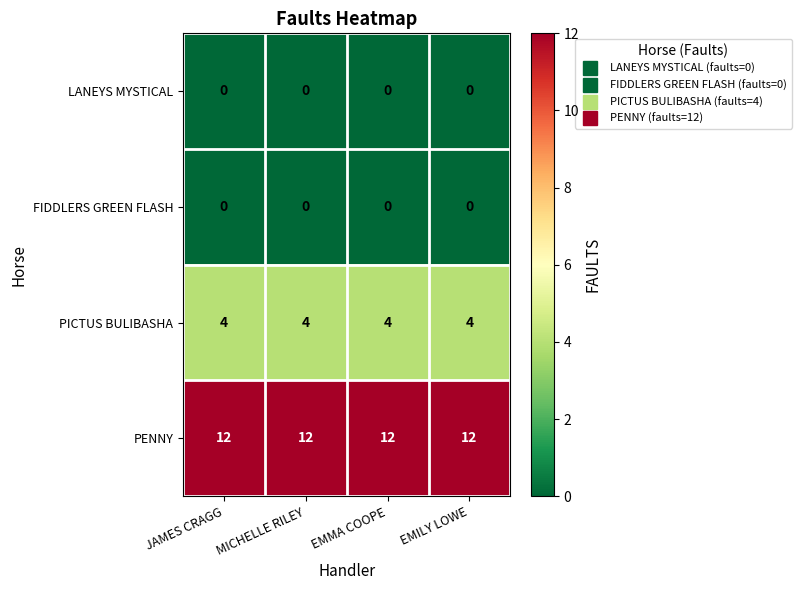

What is the spread (max minus min) of values at JAMES CRAGG?

12